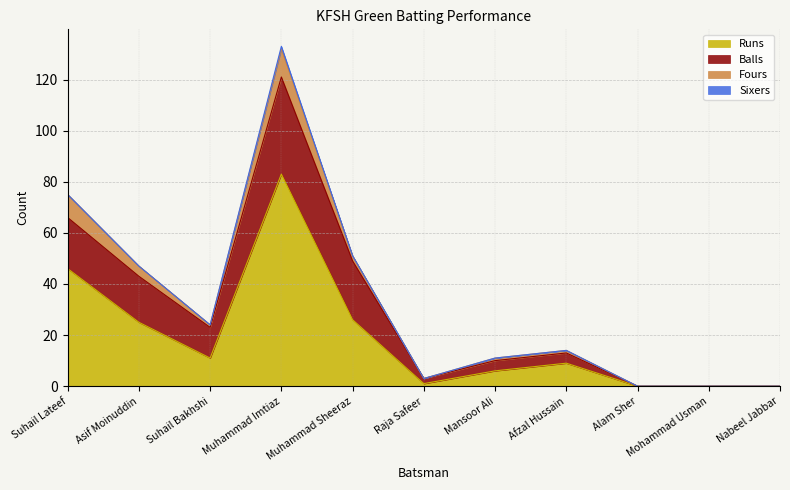

How many interior local peaks does the Fours series have?

1